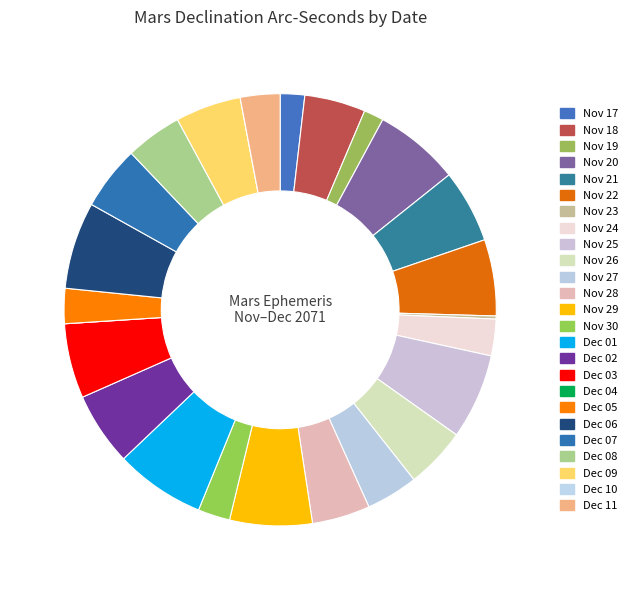

To the nearest percent, what percentage of the pie is Nov 27?

4%